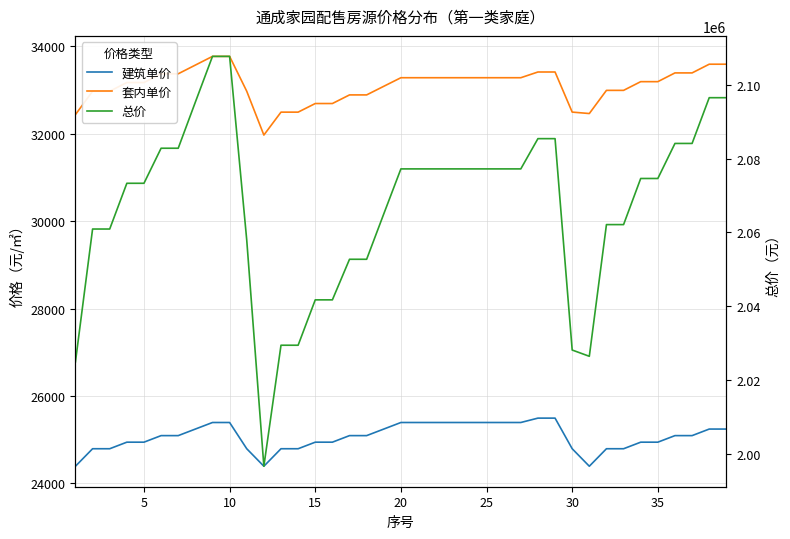

True or false: 建筑单价 has more than 2 interior local peaks.

False